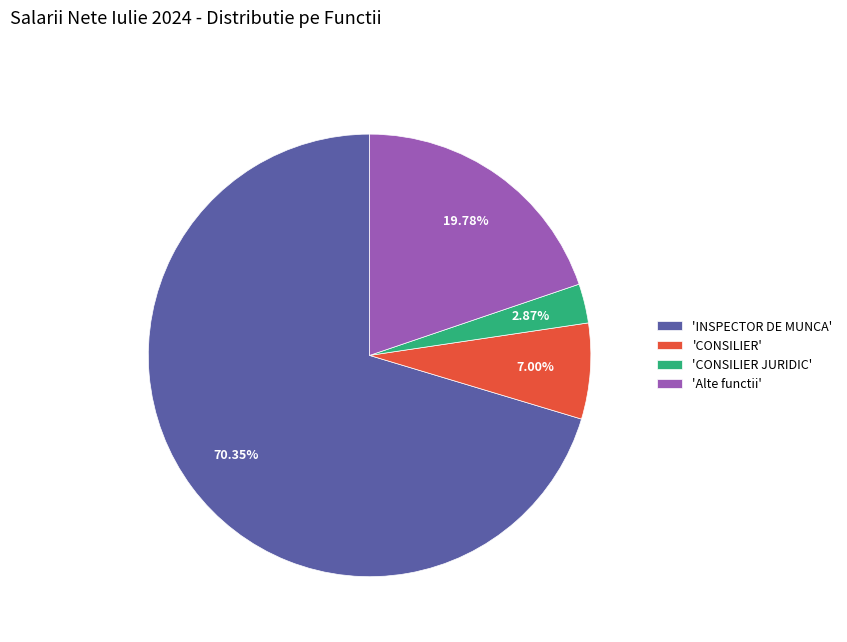

Is the sum of 'INSPECTOR DE MUNCA' and 'Alte functii' greater than half?

Yes